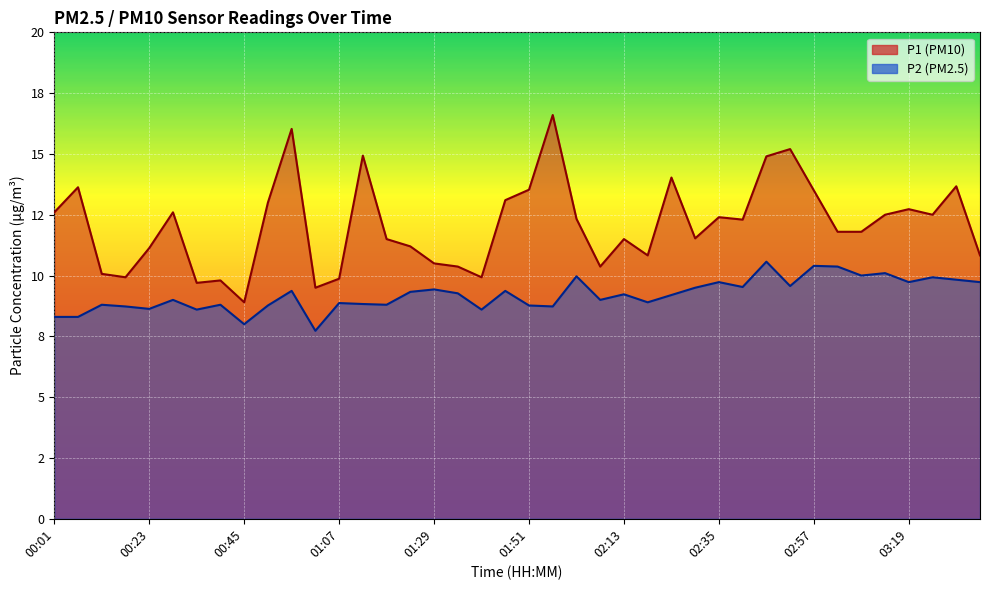

What is the average value of the P2 series?

9.2